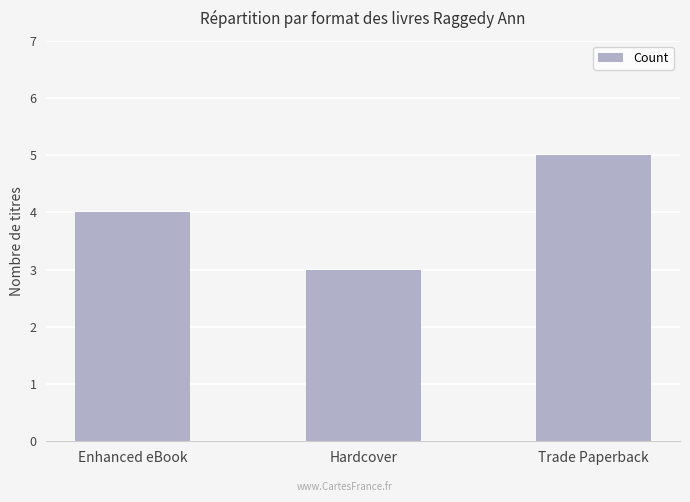

How many data points does each series have?

3